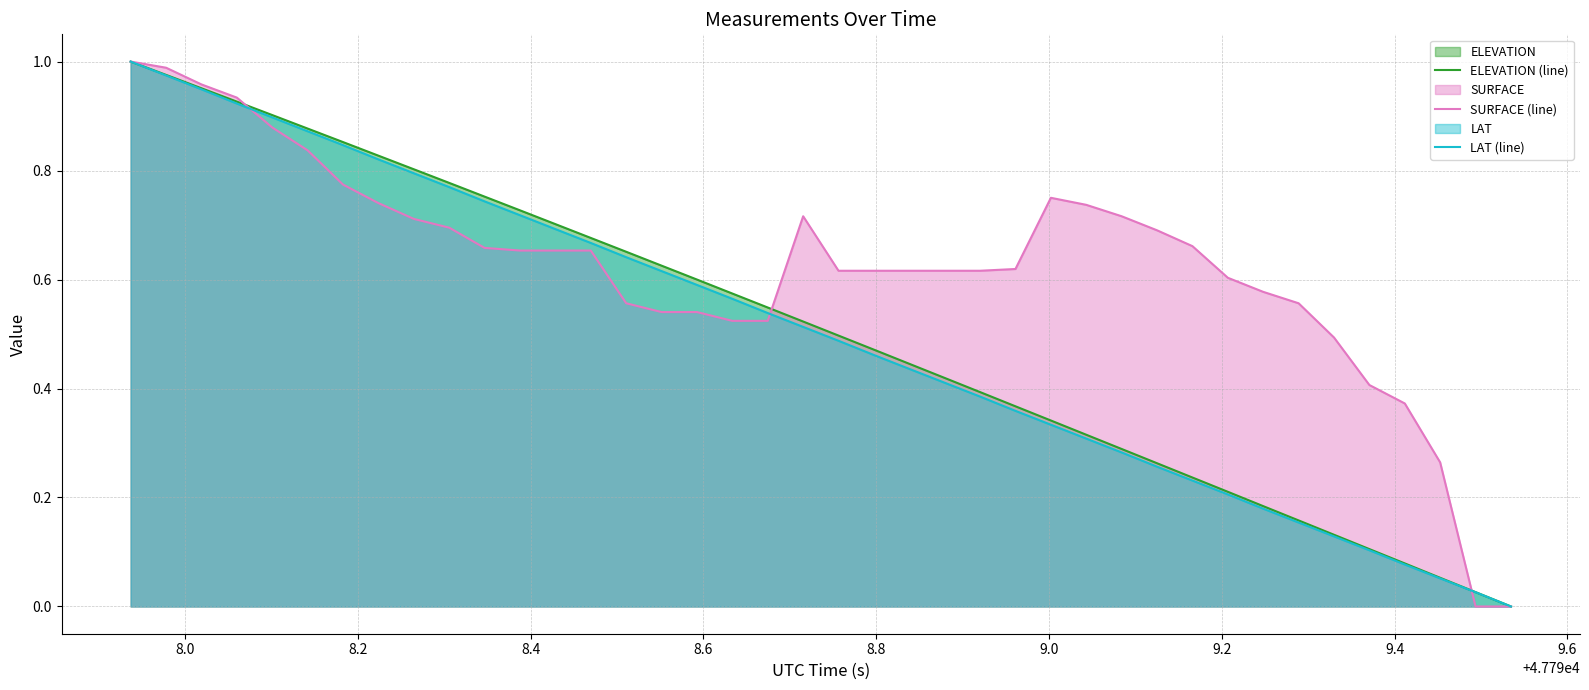

What are all the series names shown in the legend?

ELEVATION (line), SURFACE (line), LAT (line)